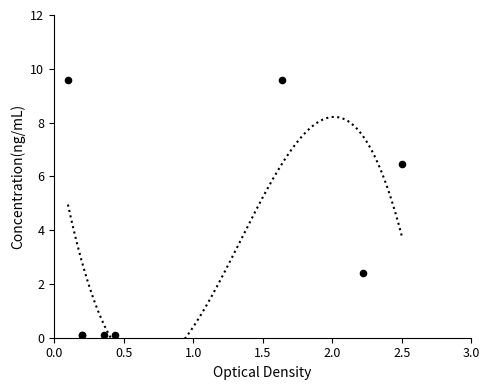

What Y value in the scatter plot is closest to 4?

2.4